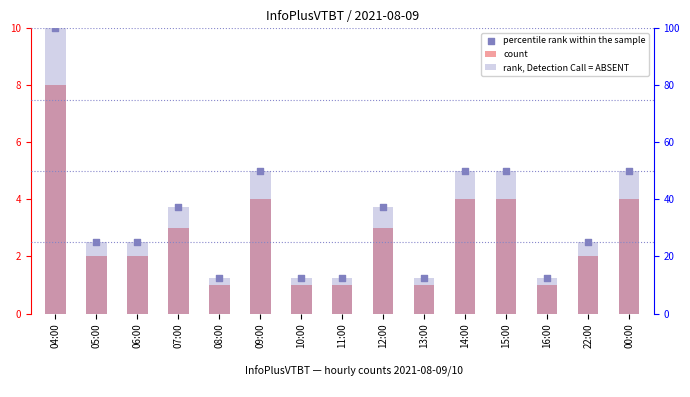

What is the total value across all series at 12:00?

44.2